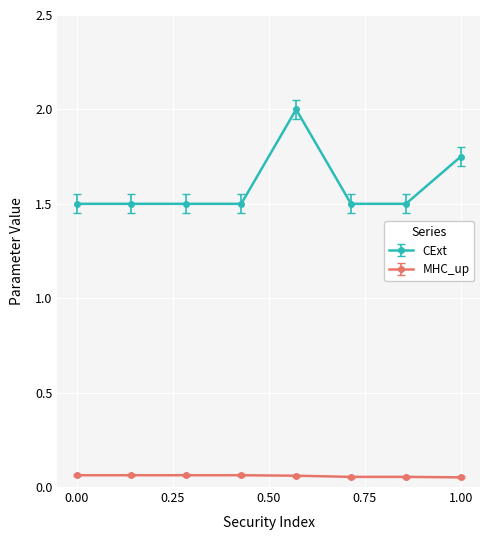

What is the sum of all CExt values?

12.8